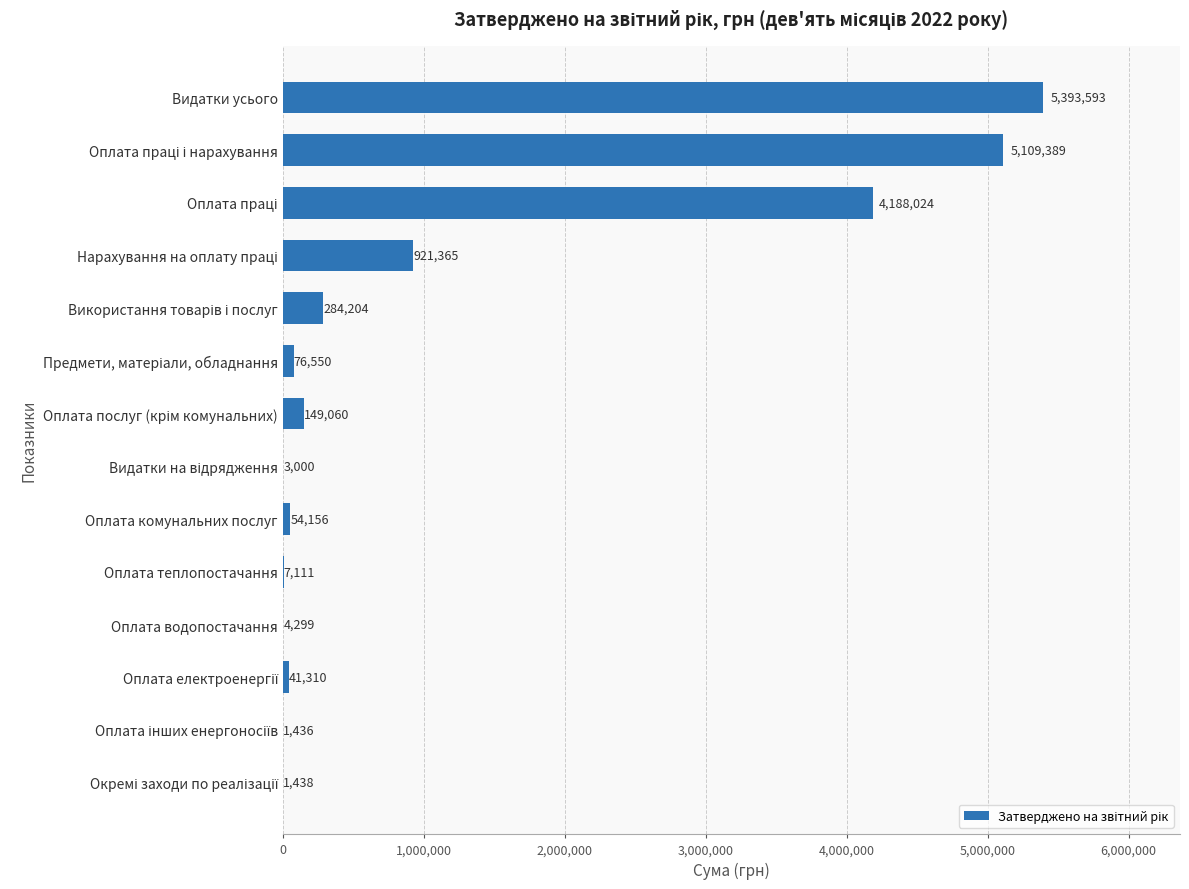

Approximately how many times larger is the value at Оплата теплопостачання compared to Оплата водопостачання?

1.7